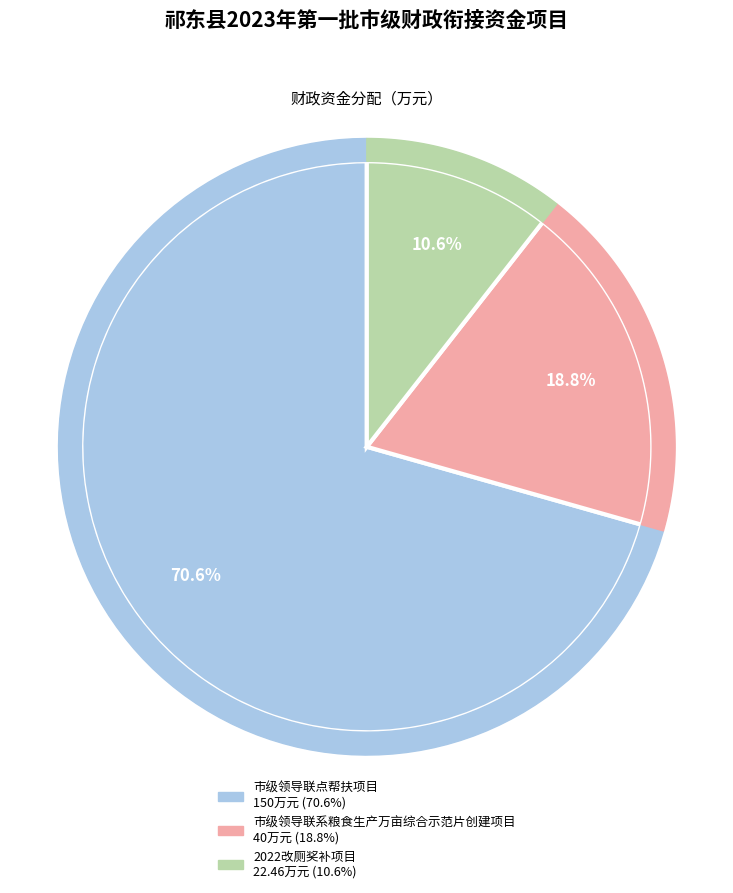

To the nearest percent, what is the difference between the 市级领导联点帮扶项目 and 市级领导联系粮食生产万亩综合示范片创建项目 slice percentages?

52%